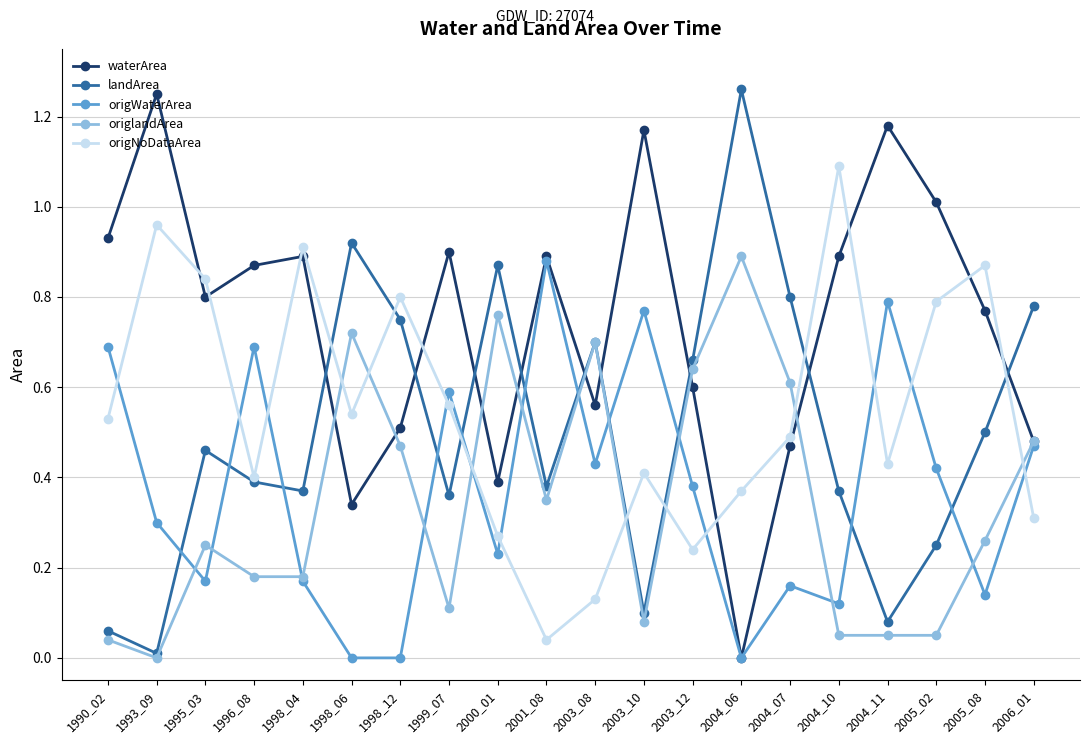

True or false: waterArea has more than 1 points higher than both neighbors.

True